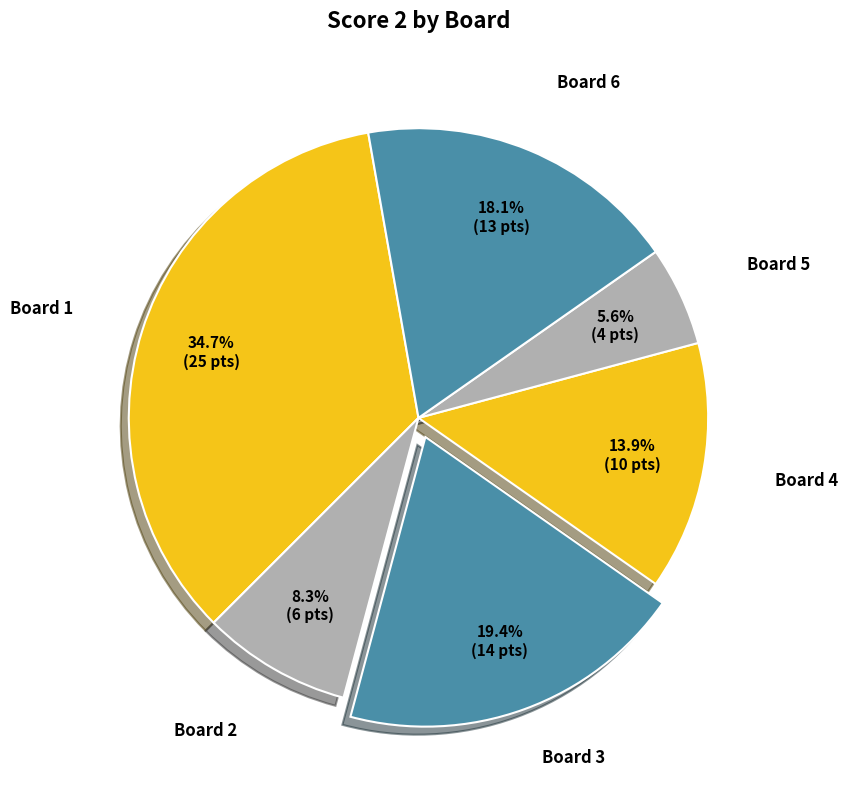

Count the number of slices in the pie.

6